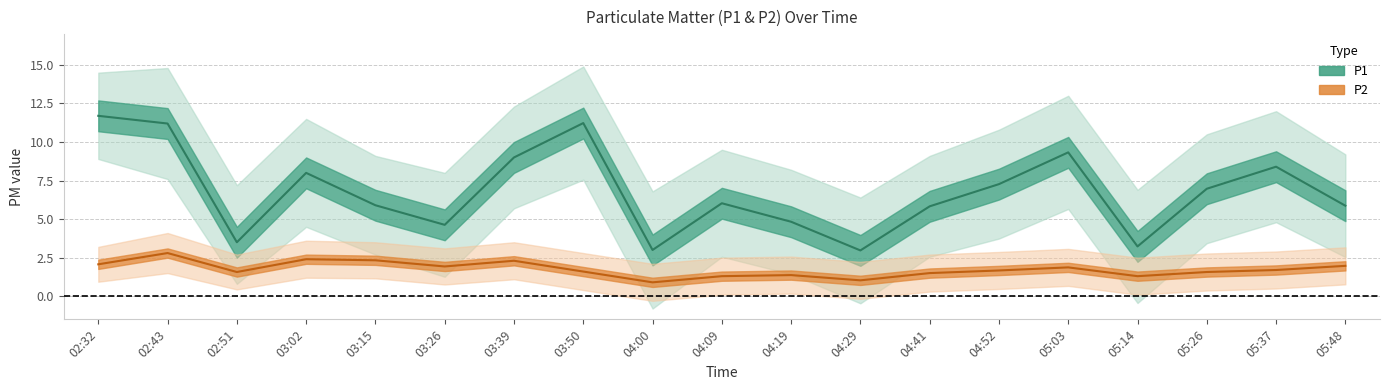

Does the chart have visible grid lines?

Yes